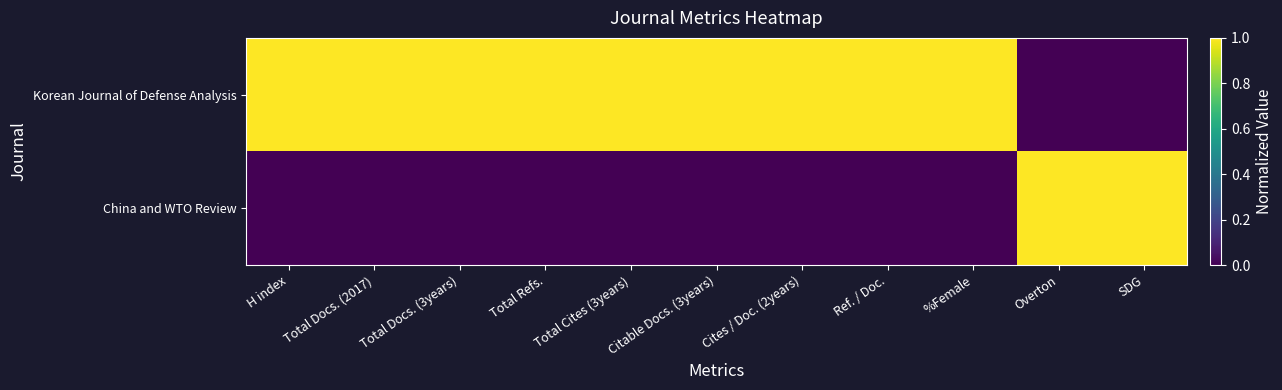

Which series has the largest range (max minus min)?

Korean Journal of Defense Analysis